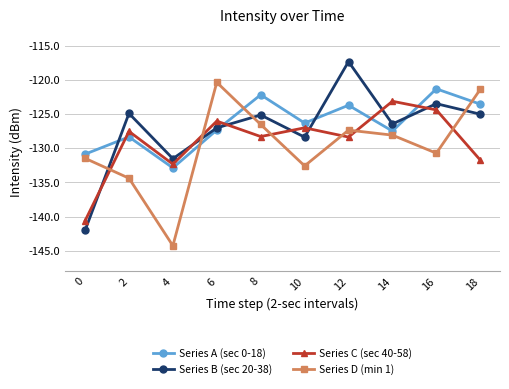

How many values in the Series D (min 1) series are below -128?

6